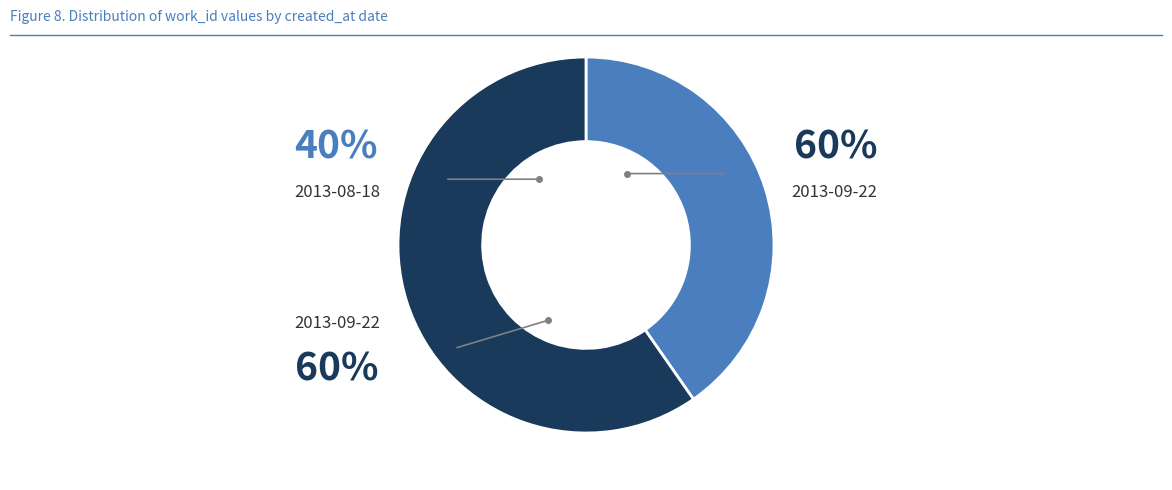

What is the smallest slice in the pie chart?

2013-08-18